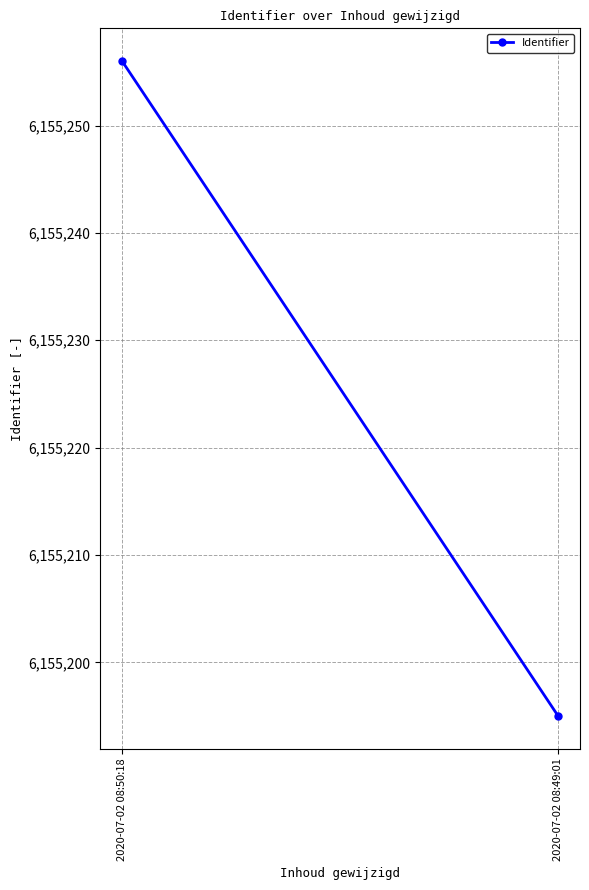

How many data points does each series have?

2